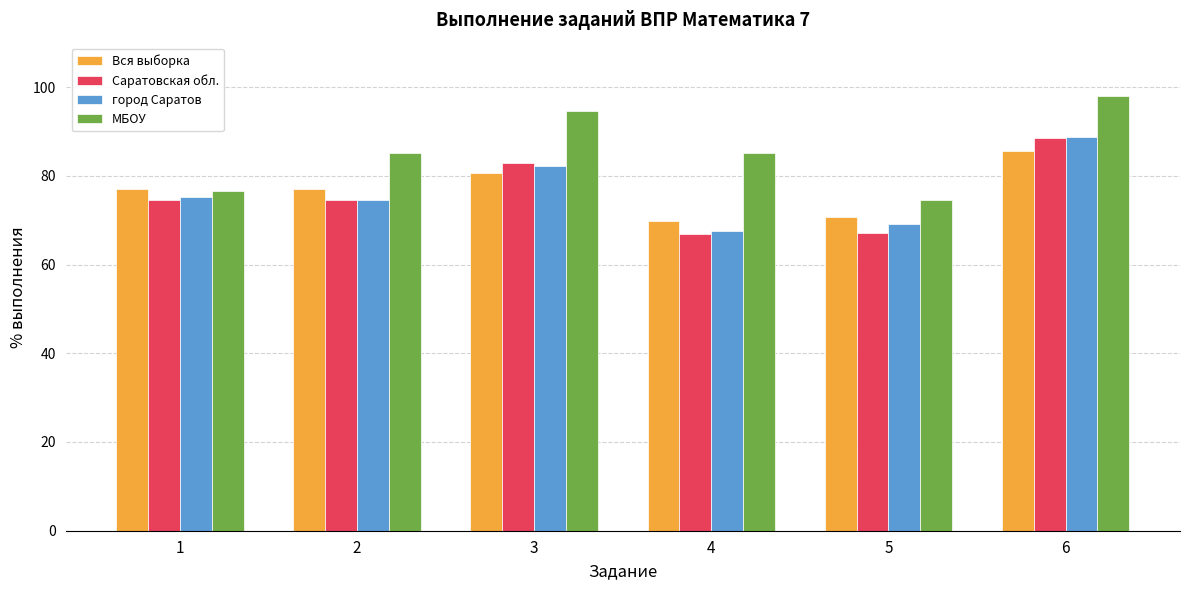

At which category is the sum across all series the highest?

6